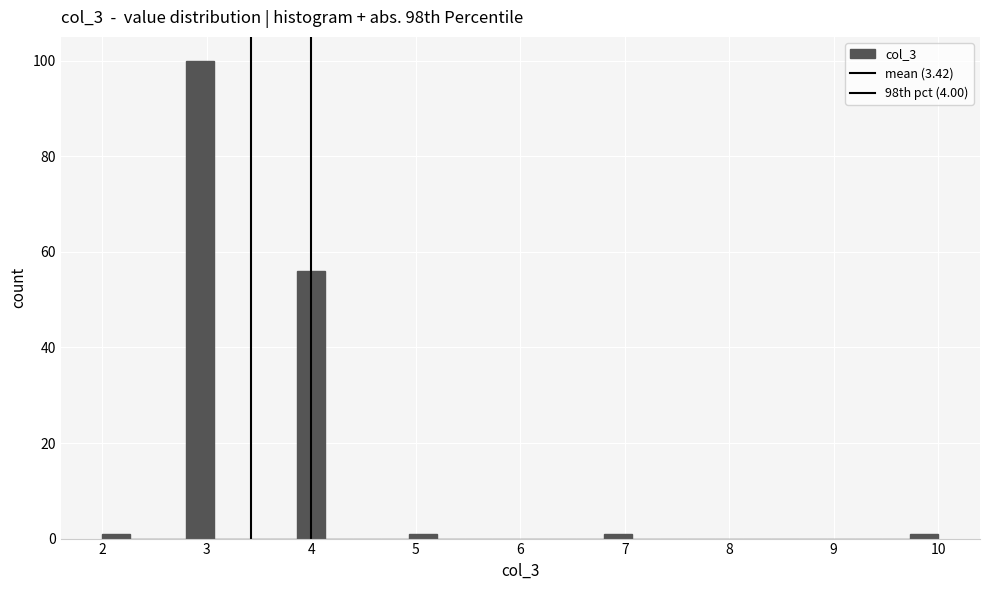

Around what value on the x-axis is the tallest bar? Give the approximate position of its centre, as read against the axis.

2.9